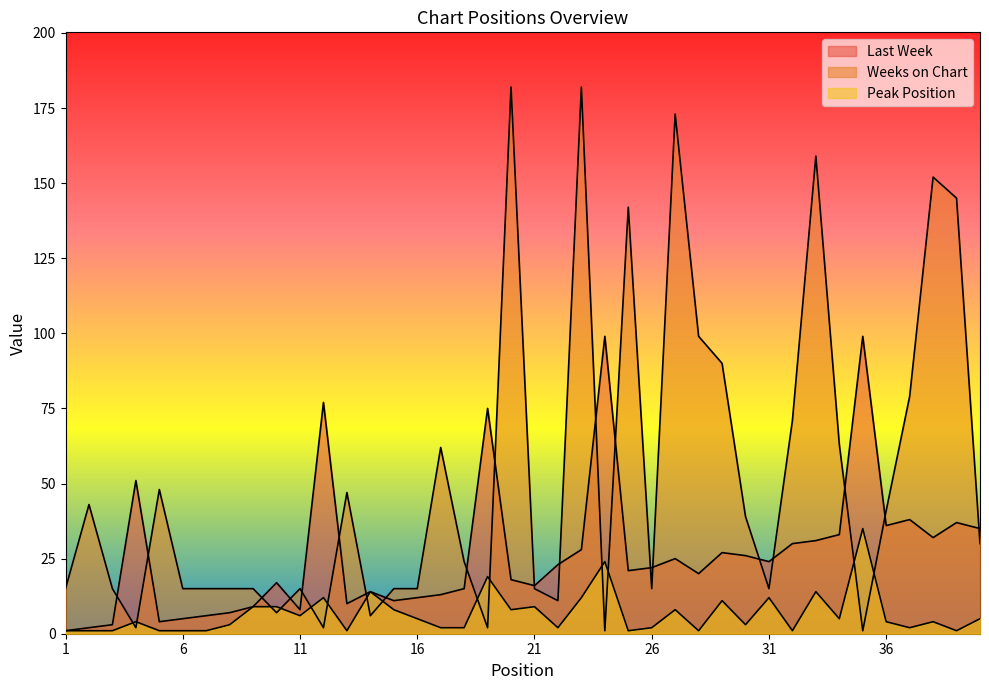

The value of Weeks on Chart at 16 is 15. True or false?

True